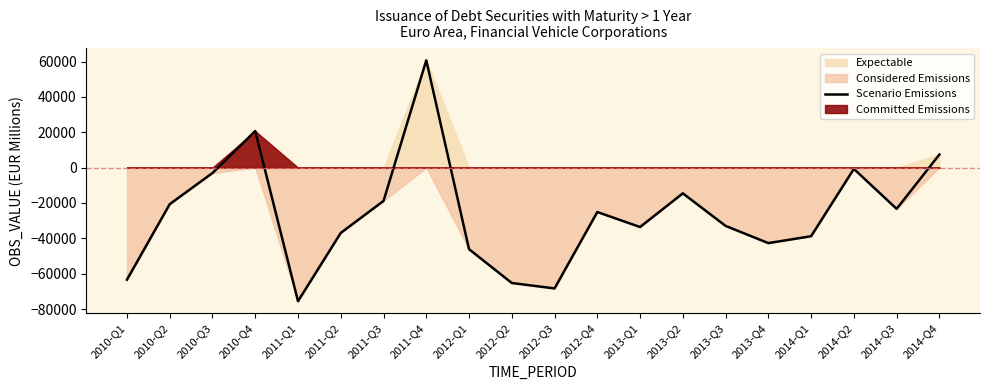

At which category does the data reach its first local peak?

2010-Q4